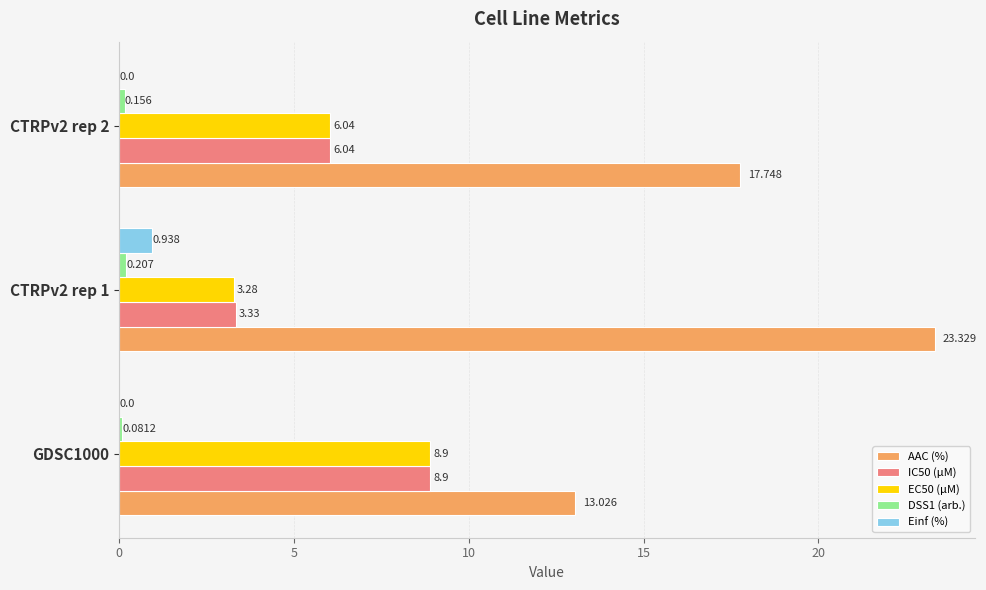

Which series has the largest total across all categories?

AAC (%)